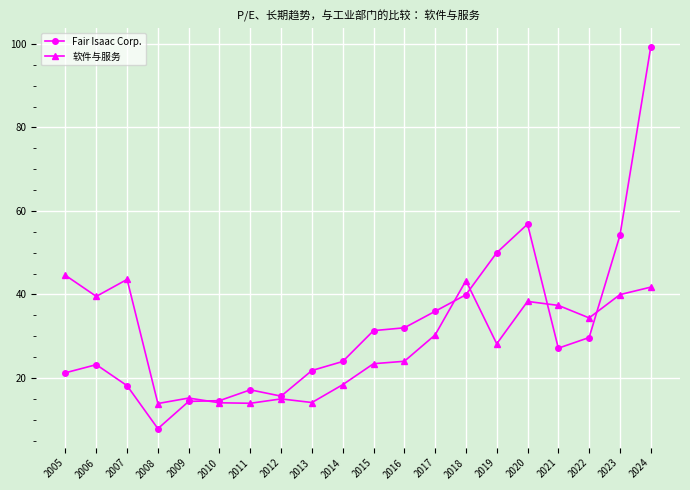

Which series has the largest total across all categories?

Fair Isaac Corp.